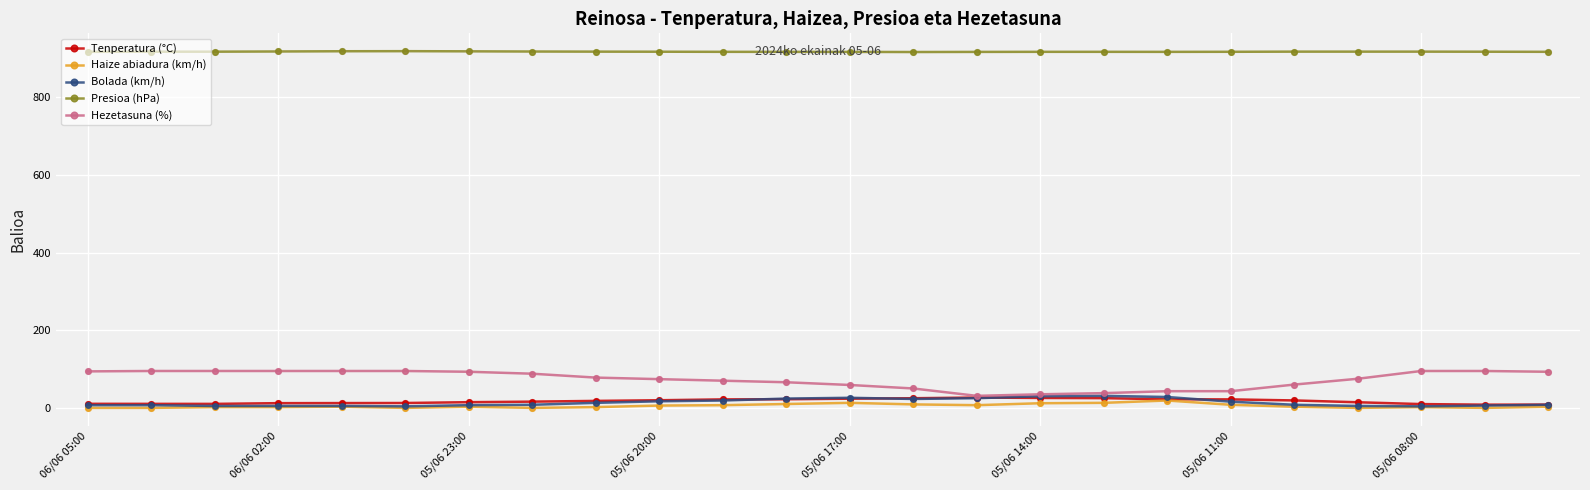

Which series has the largest total across all categories?

Presioa (hPa)